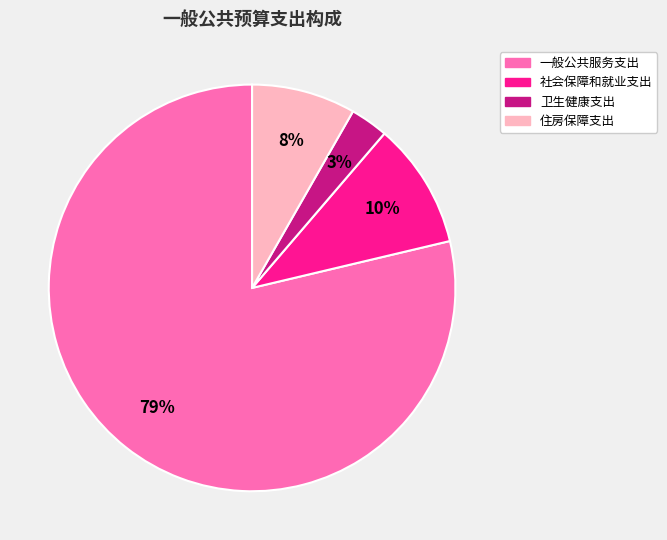

To the nearest percent, what percentage of the pie is 一般公共服务支出?

79%